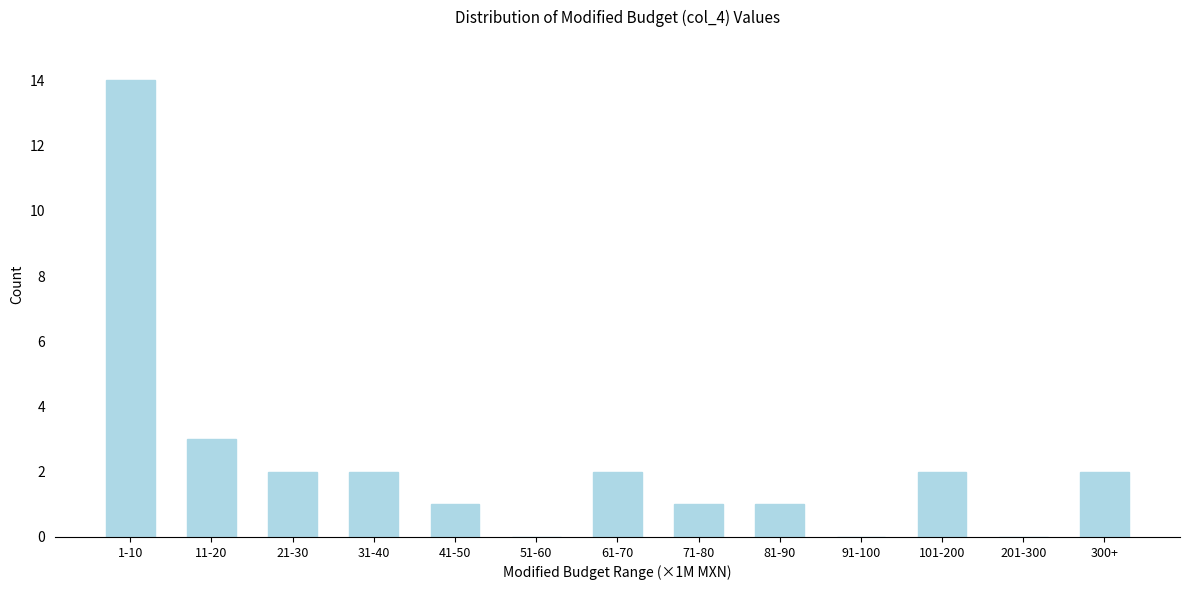

Reading right to left, list all the values displayed in this chart.

300+=2	201-300=0	101-200=2	91-100=0	81-90=1	71-80=1	61-70=2	51-60=0	41-50=1	31-40=2	21-30=2	11-20=3	1-10=14